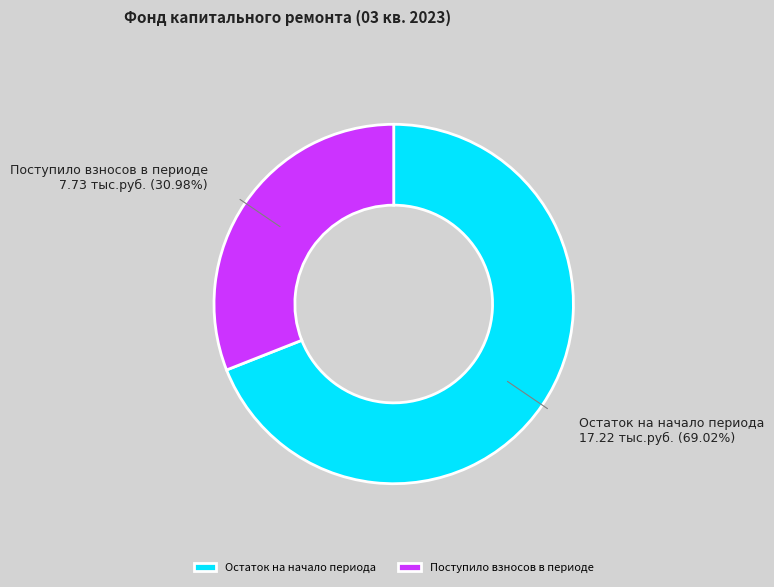

How many segments does this pie chart have?

2